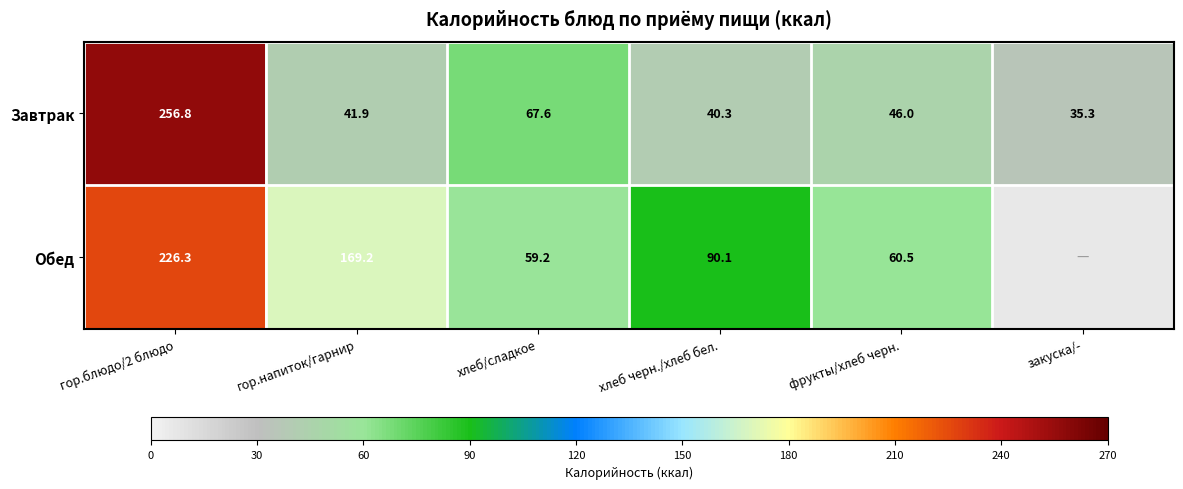

What is the sum of all Завтрак values?

487.9